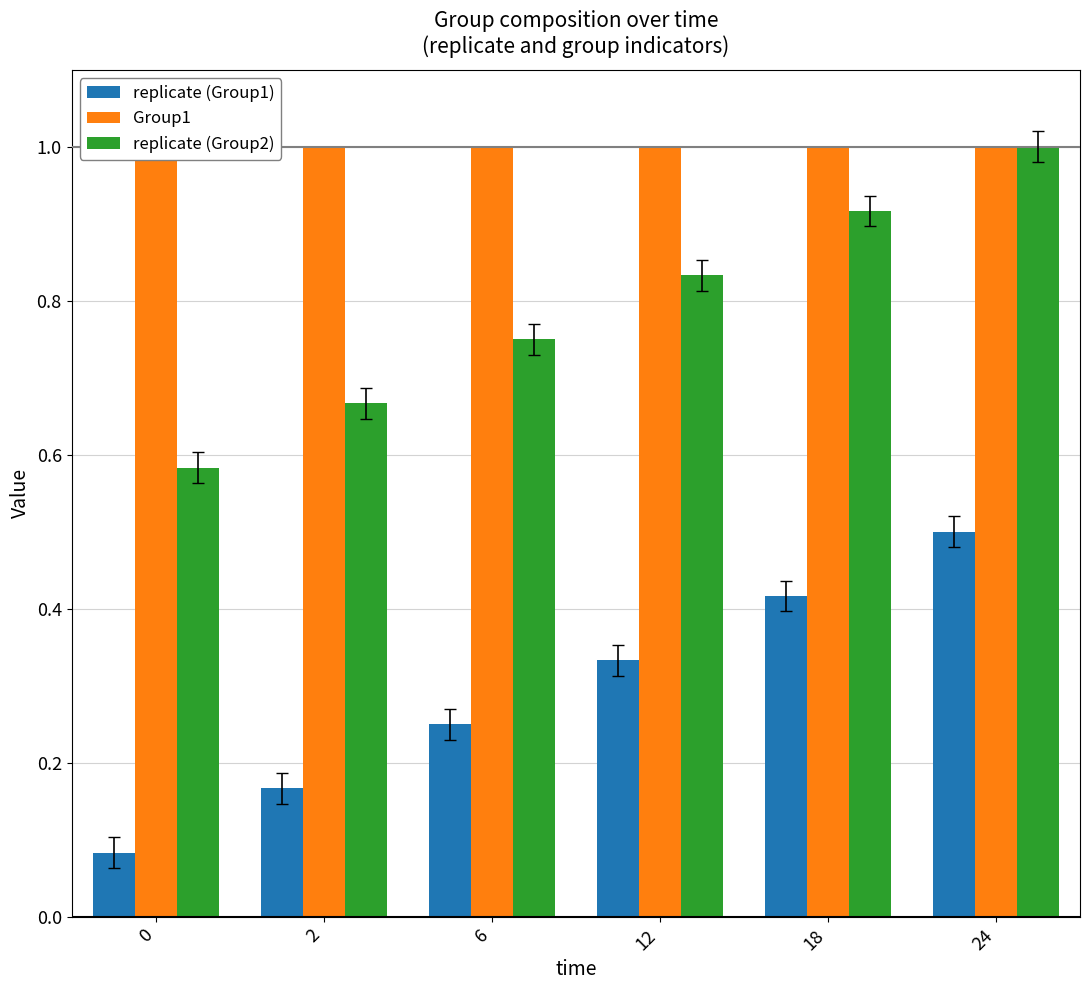

What is the lowest value of the replicate (Group1) series?

0.1